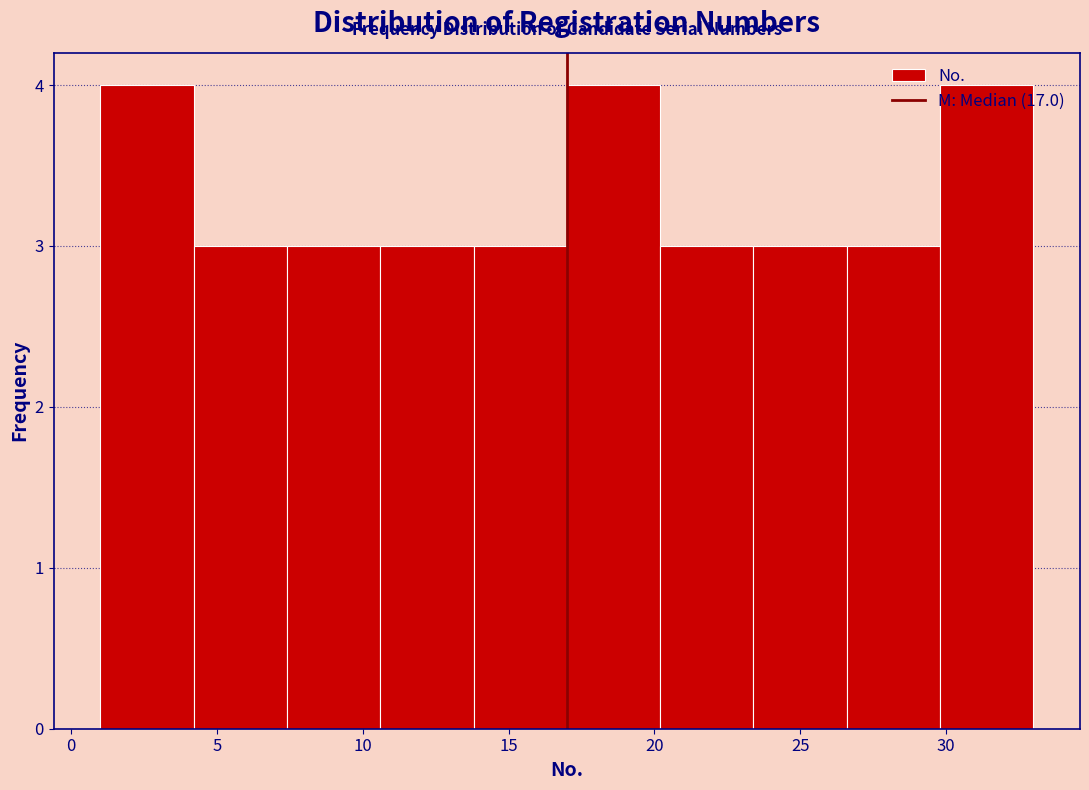

What is the height of the bar covering 23.4 to 26.6 on the x-axis? Neither the bar edges nor the heights are printed on the chart, so give them approximately, as read against the axes.

3